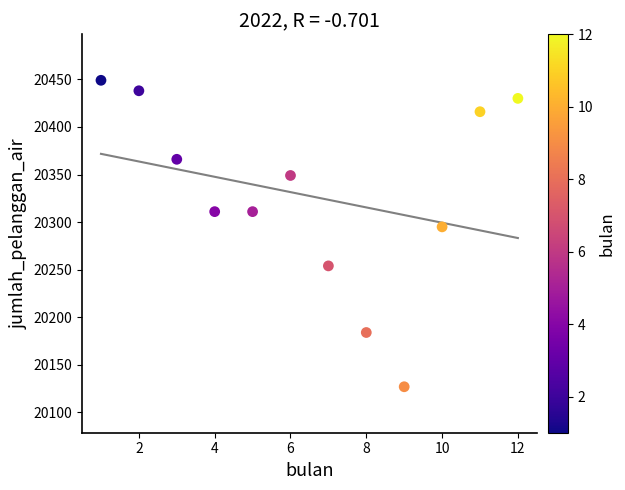

What is the average X value?

6